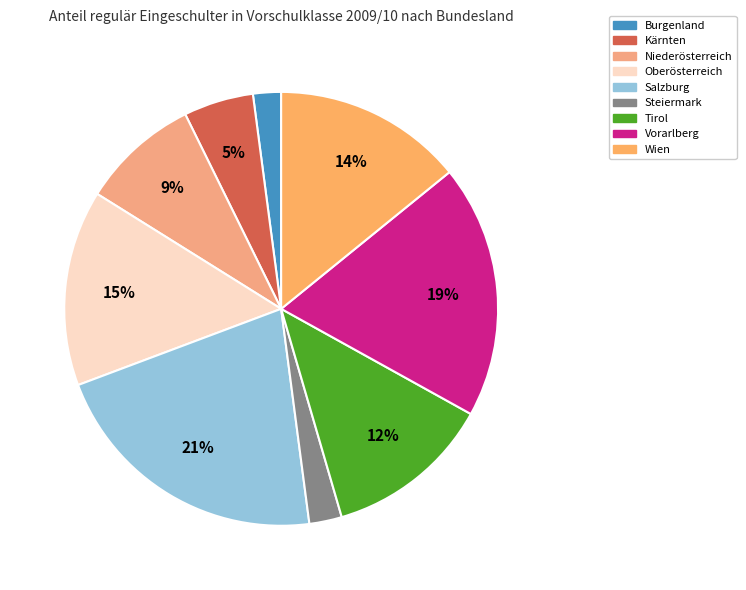

To the nearest percent, what percentage of the pie is Burgenland?

2%